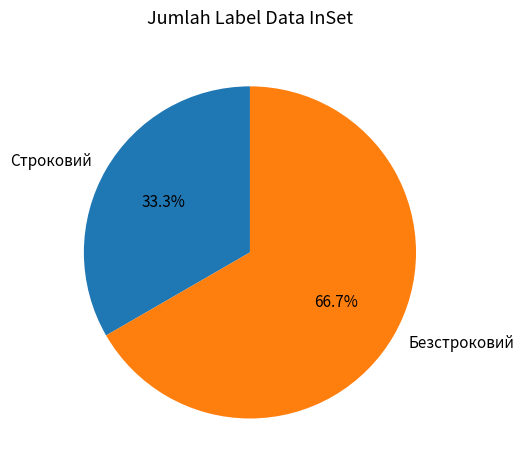

To the nearest percent, what is the average slice percentage?

50%